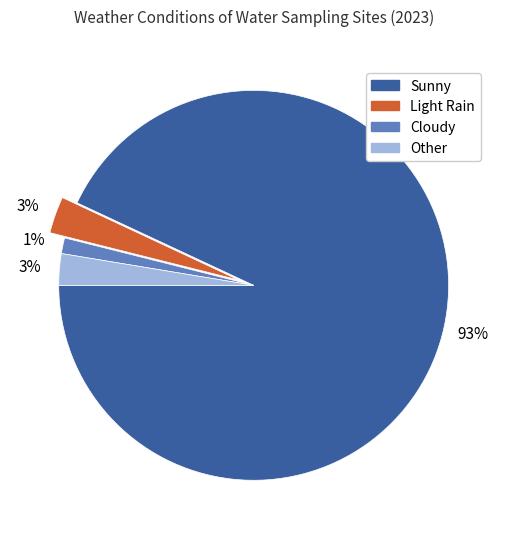

Does Cloudy account for over 50% of the chart?

No